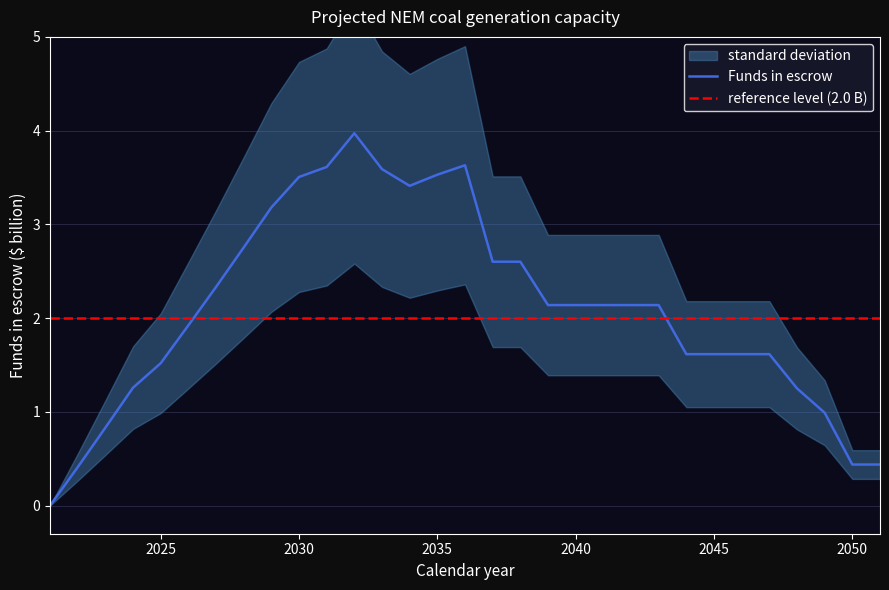

How many values are below 2?

14